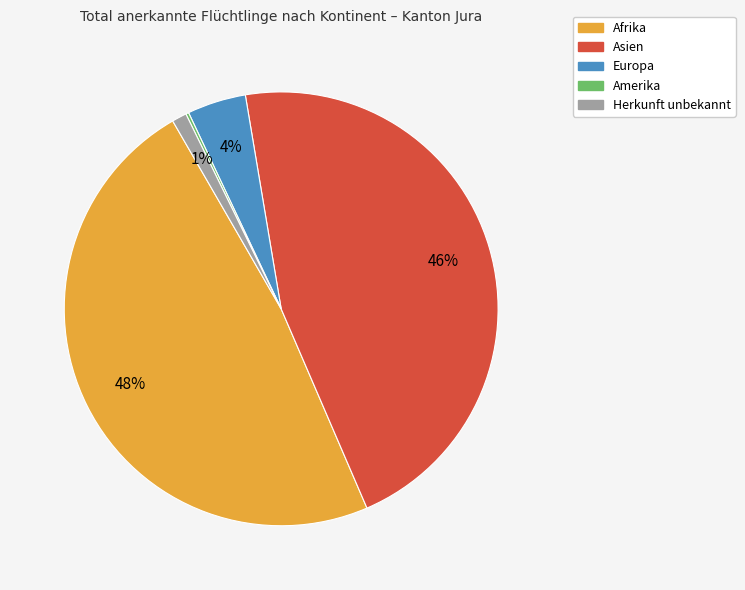

Between Herkunft unbekannt and Afrika, which is larger?

Afrika